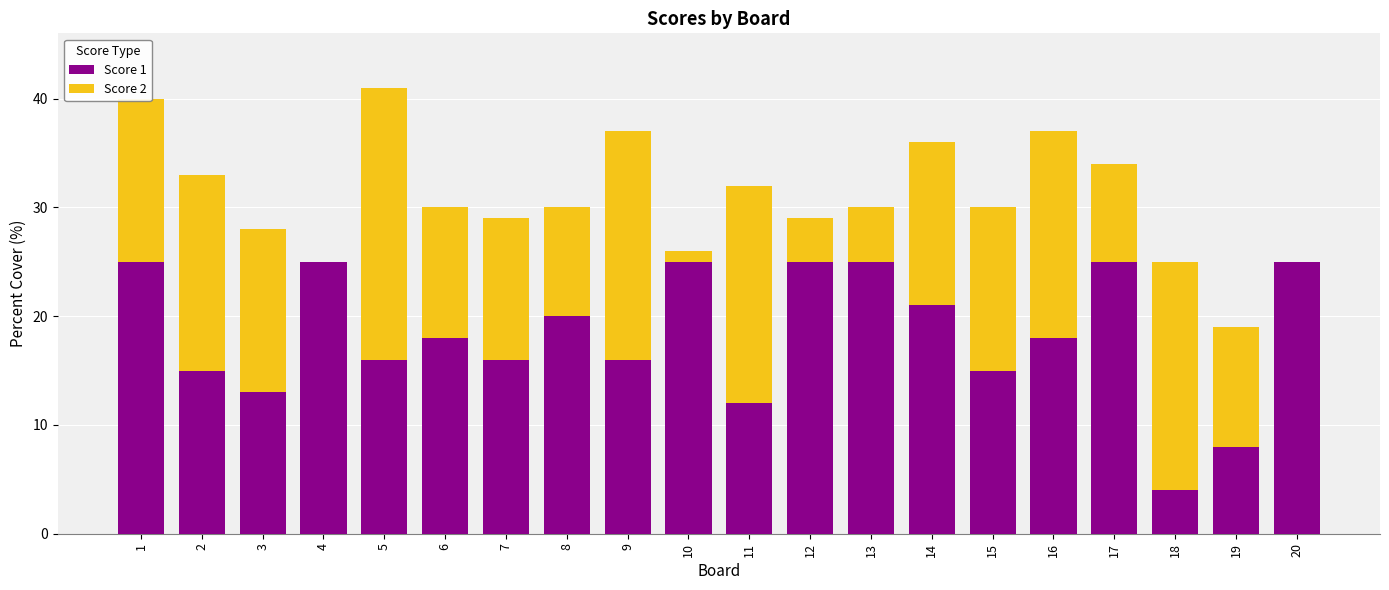

True or false: Score 1 has a value of 16 at 9.

True